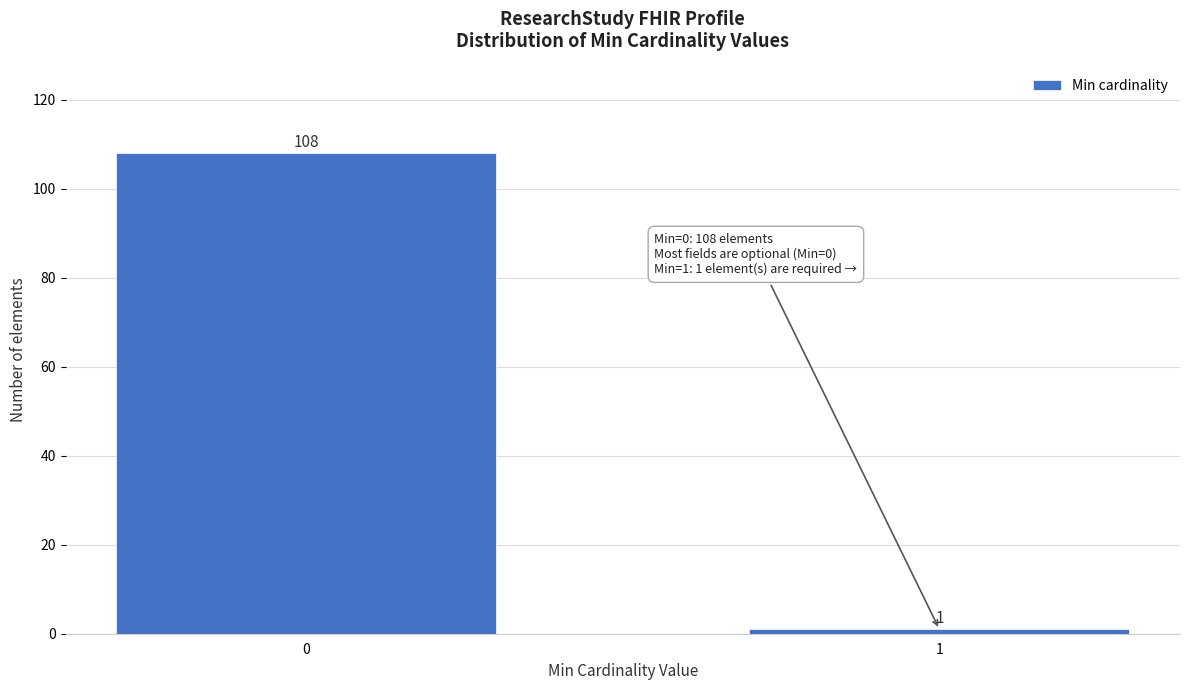

Reading left to right, list all the values displayed in this chart.

108	1